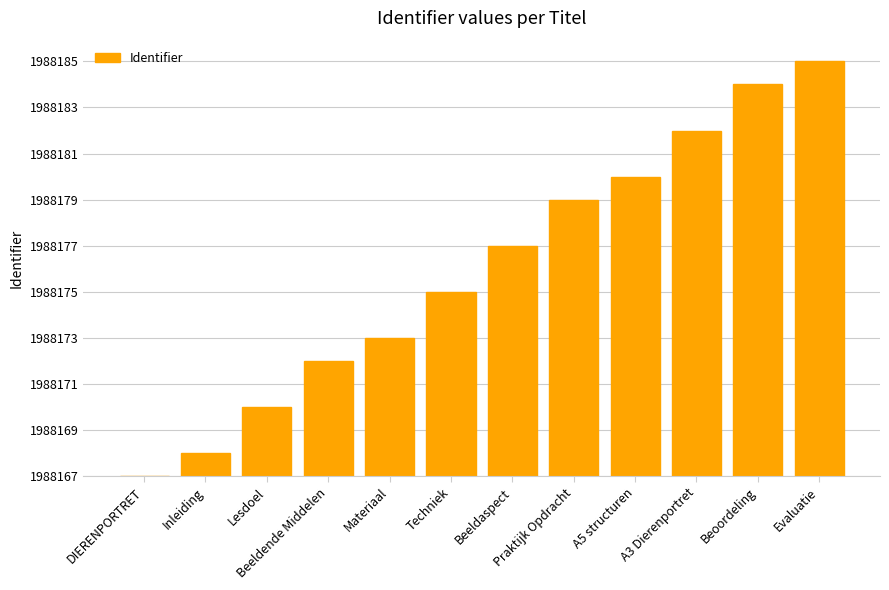

Approximately how many times larger is the value at Praktijk Opdracht compared to Materiaal?

2.0